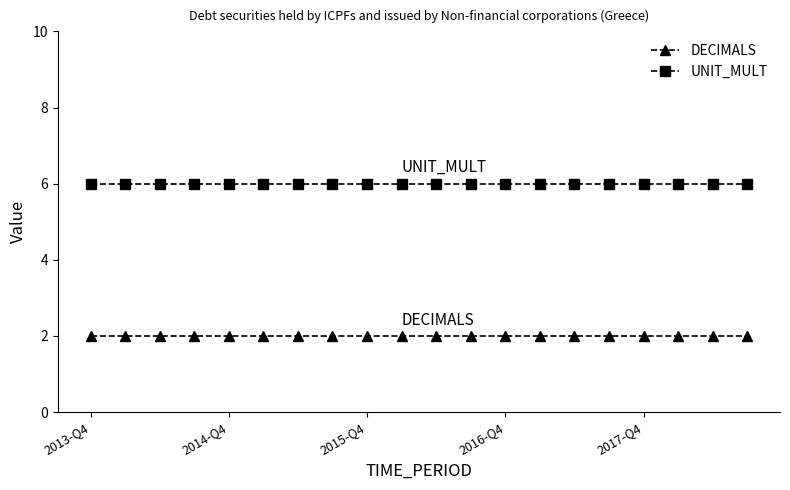

True or false: UNIT_MULT and DECIMALS cross at least once.

False